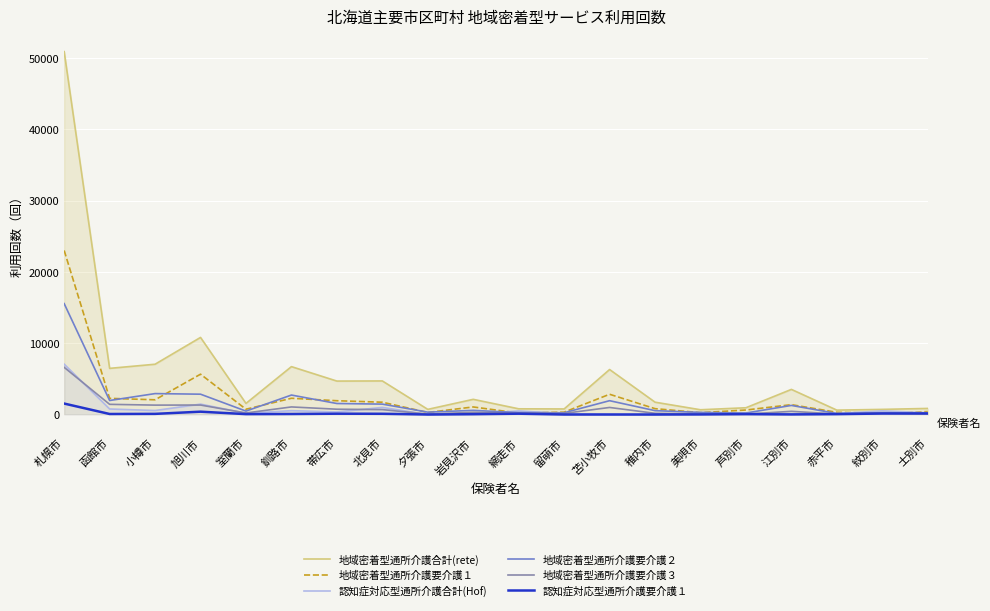

What is the label of the 15th point from the right?

釧路市